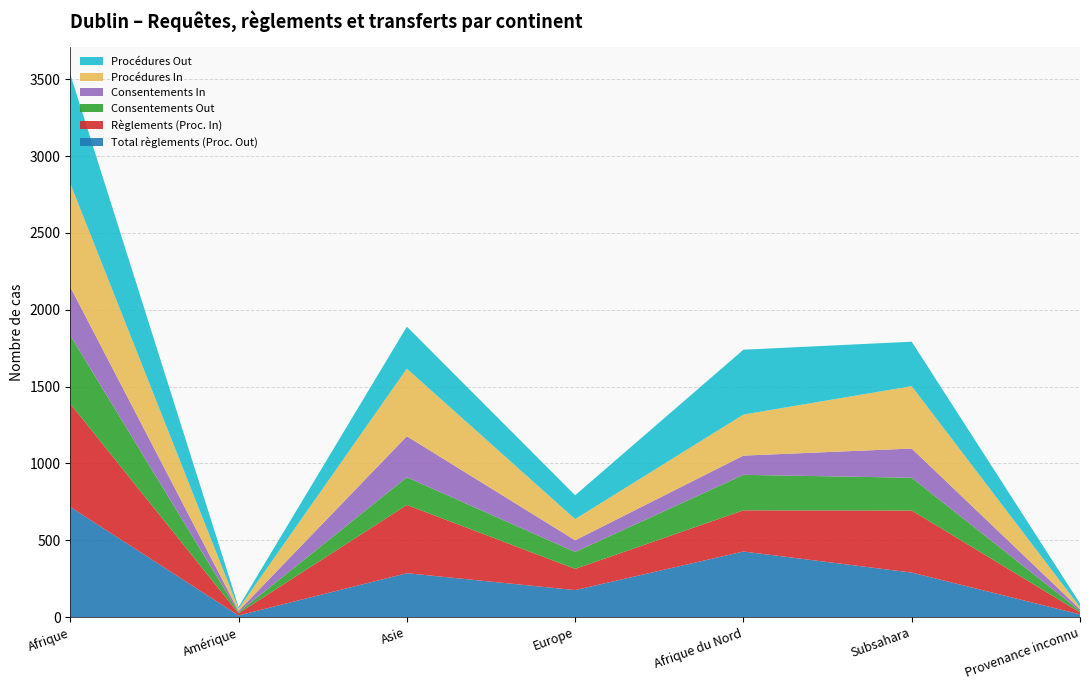

Reading right to left, what are all the values shown in this chart?

Total règlements (Proc. Out): 18	290	427	176	286	11	717
Règlements (Proc. In): 13	404	268	138	444	14	672
Consentements Out: 10	213	231	110	180	7	444
Consentements In: 11	190	125	76	267	9	315
Procédures In: 13	406	267	138	440	14	673
Procédures Out: 24	289	422	155	273	11	711